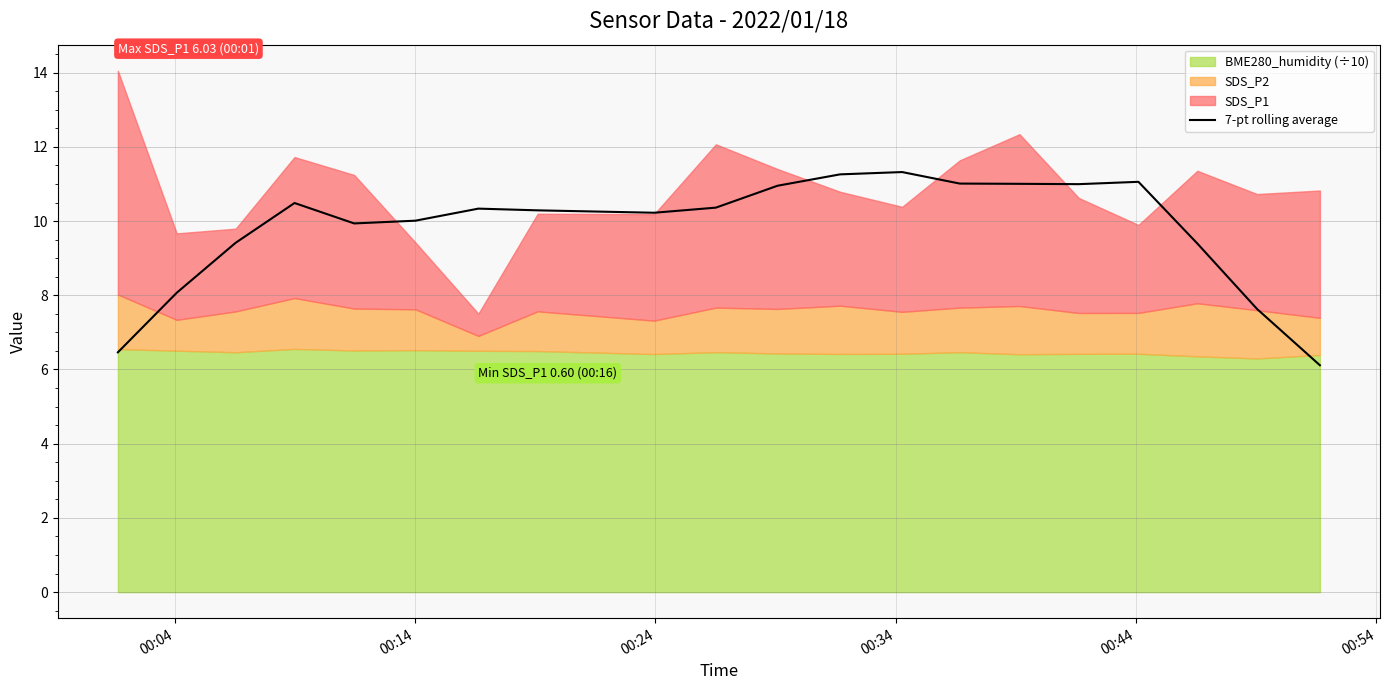

How many lines are shown in the chart?

1